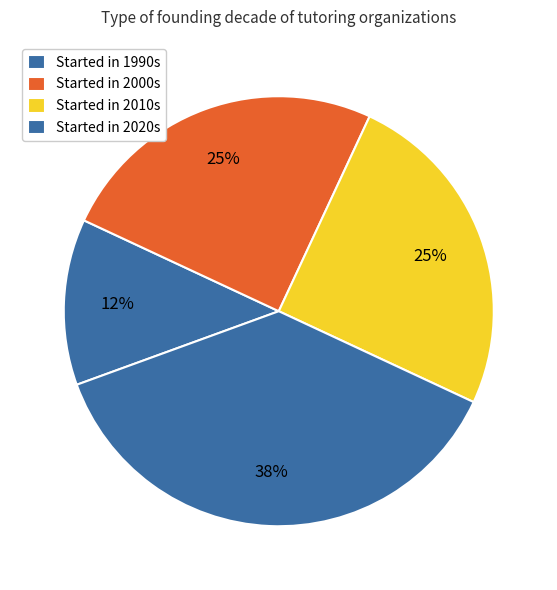

How many slices are in this pie chart?

4